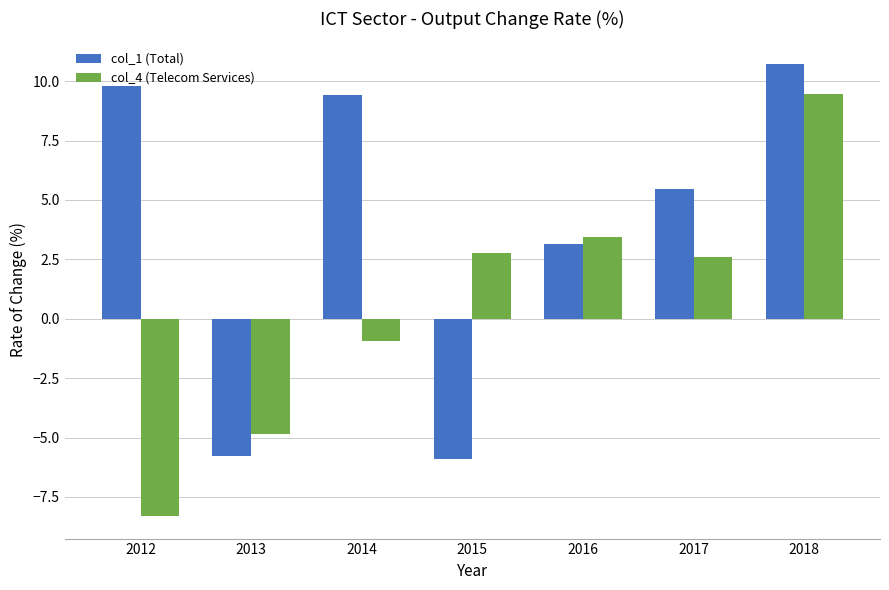

Reading left to right, what are all the values shown in this chart?

col_1 (Total): 9.8	-5.8	9.4	-5.9	3.2	5.5	10.7
col_4 (Telecom Services): -8.3	-4.8	-1.0	2.8	3.4	2.6	9.4